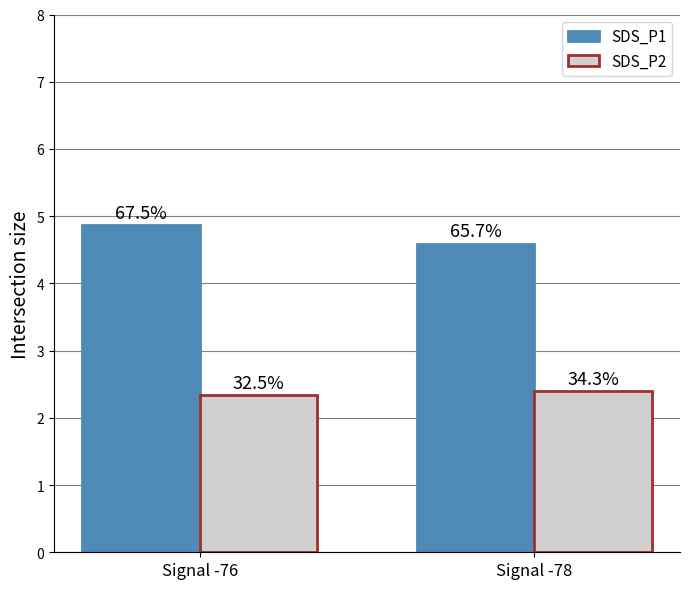

What is the minimum value for SDS_P2?

2.3